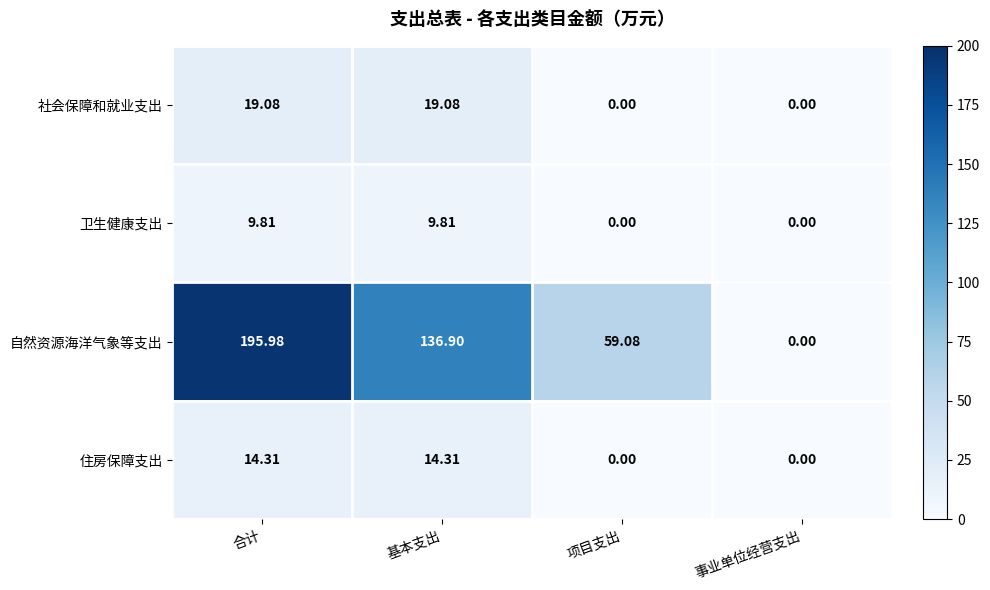

How many values in the 卫生健康支出 series are below 9?

2